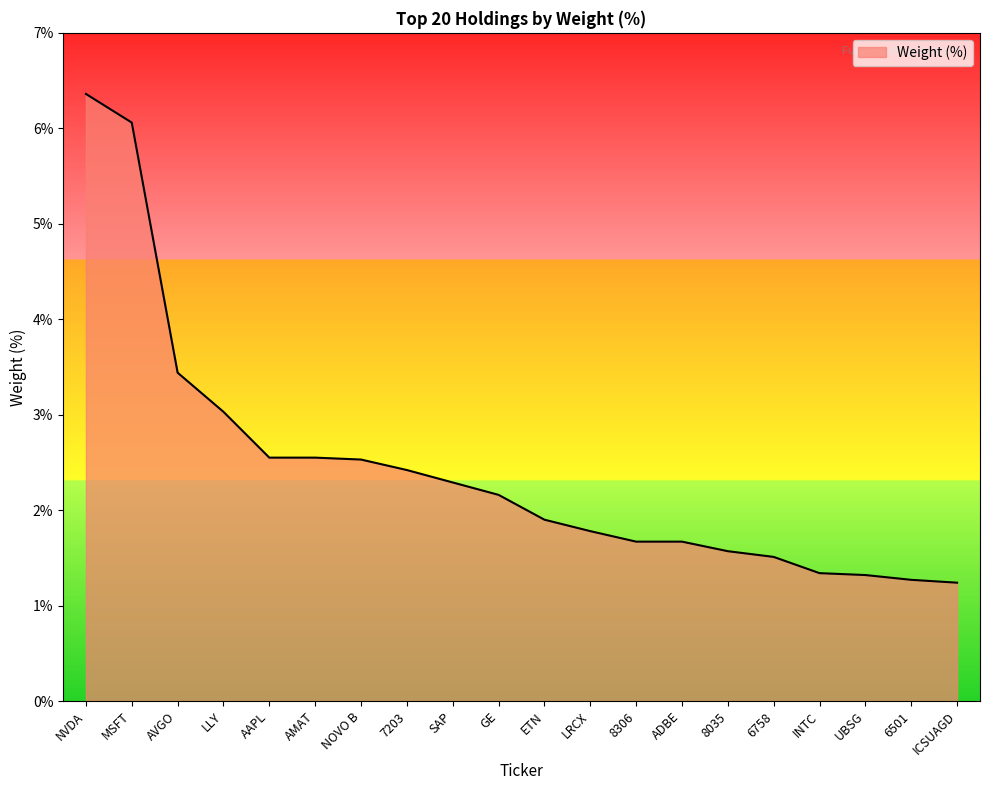

What is the minimum value shown in the chart?

1.2